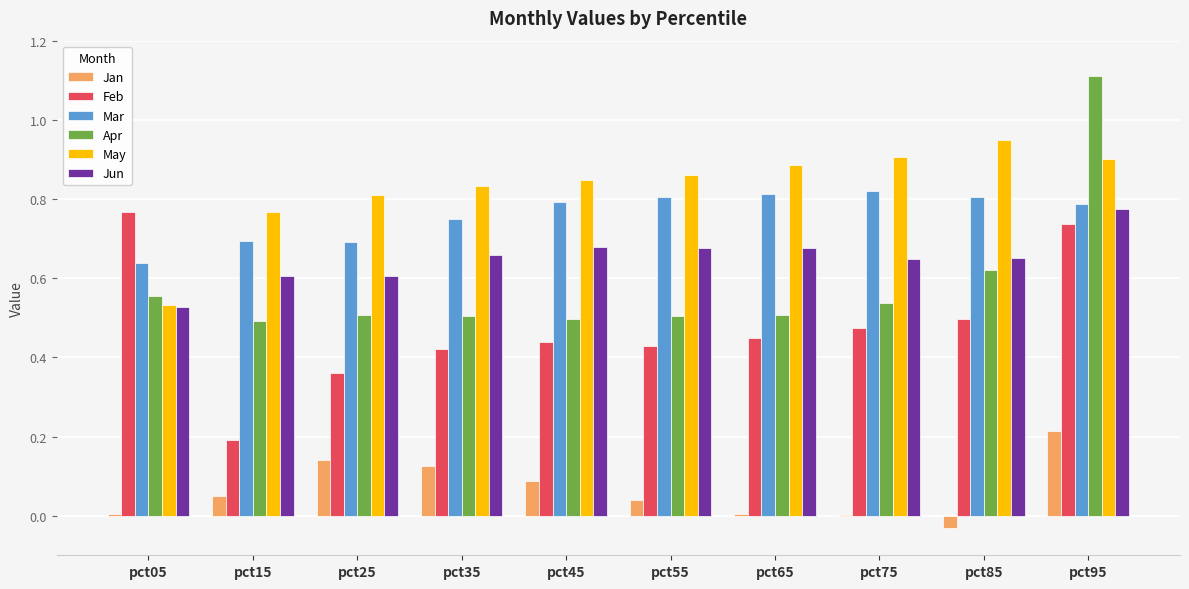

Which category has the highest value across all series?

pct95